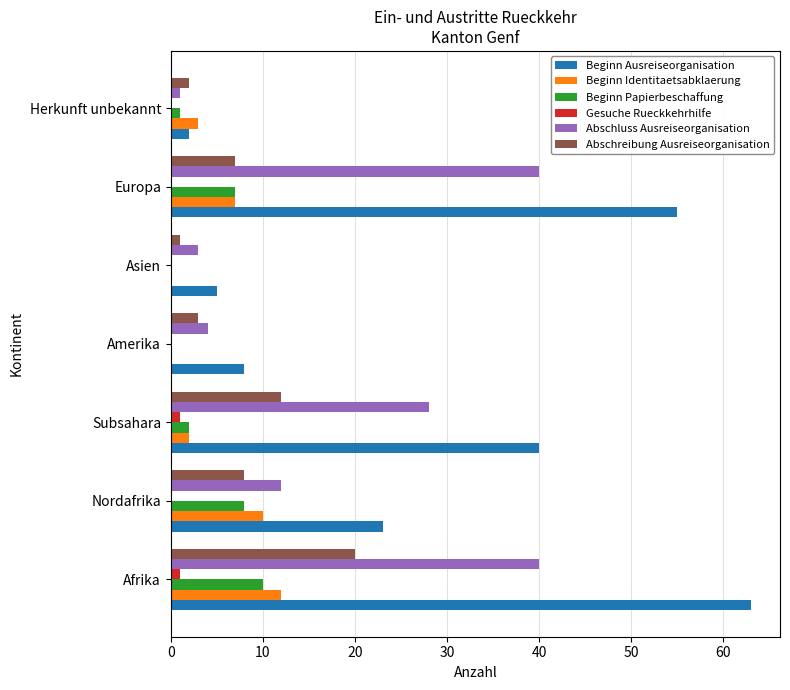

What is the greatest value displayed?

63